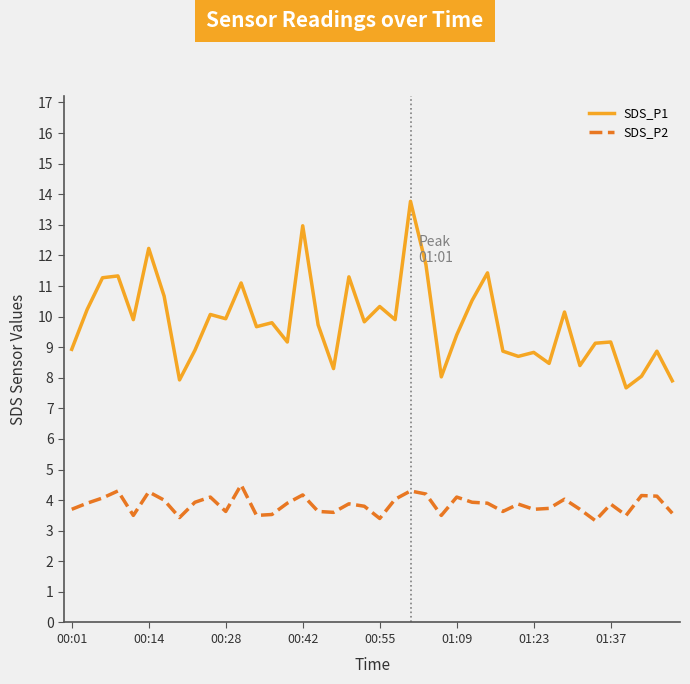

What is the average value of the SDS_P1 series?

9.8